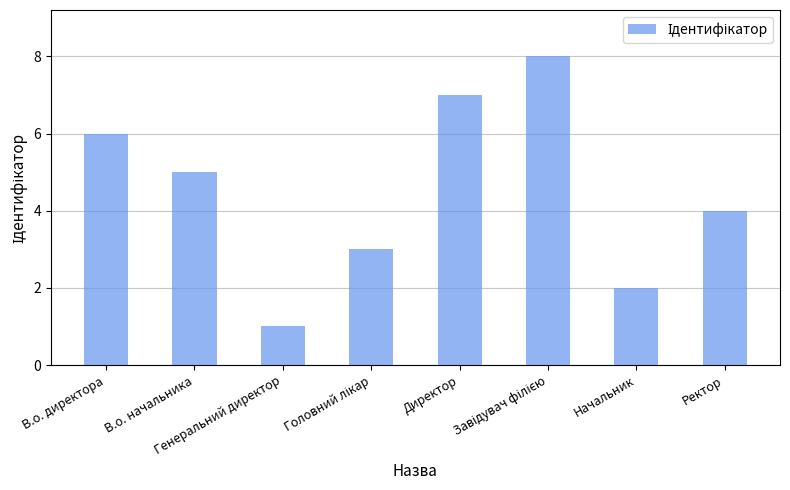

Which has a higher value, Генеральний директор or Начальник?

Начальник